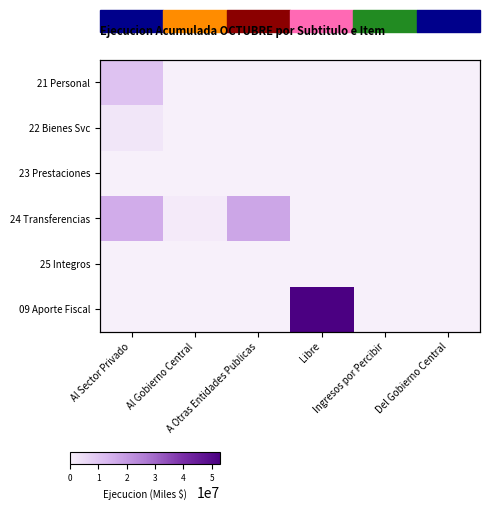

Rank the series at A Otras Entidades Publicas from lowest to highest value.

21 Personal, 22 Bienes Svc, 23 Prestaciones, 25 Integros, 09 Aporte Fiscal, 24 Transferencias